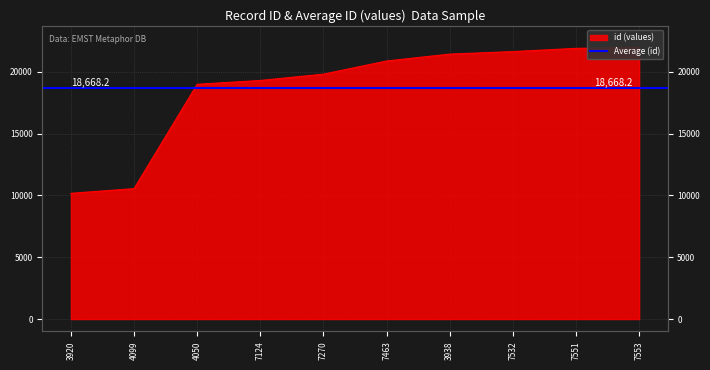

Rank the categories by value from highest to lowest.

7553, 7551, 7532, 3938, 7463, 7270, 7124, 4050, 4099, 3920